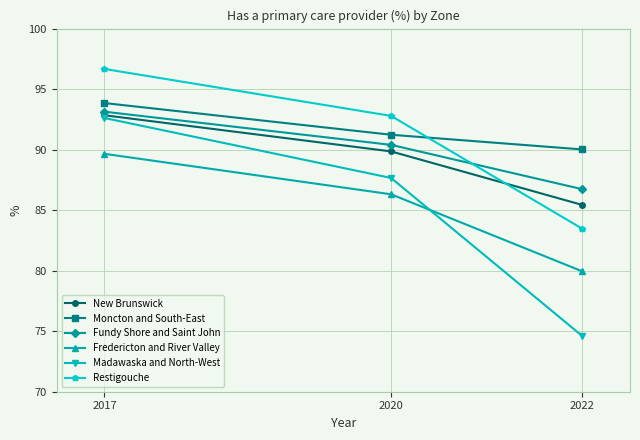

Reading left to right, what are all the values shown in this chart?

New Brunswick: 2017=92.8	2020=89.9	2022=85.4
Moncton and South-East: 2017=93.8	2020=91.2	2022=90.0
Fundy Shore and Saint John: 2017=93.1	2020=90.4	2022=86.7
Fredericton and River Valley: 2017=89.7	2020=86.3	2022=79.9
Madawaska and North-West: 2017=92.6	2020=87.7	2022=74.6
Restigouche: 2017=96.7	2020=92.8	2022=83.5